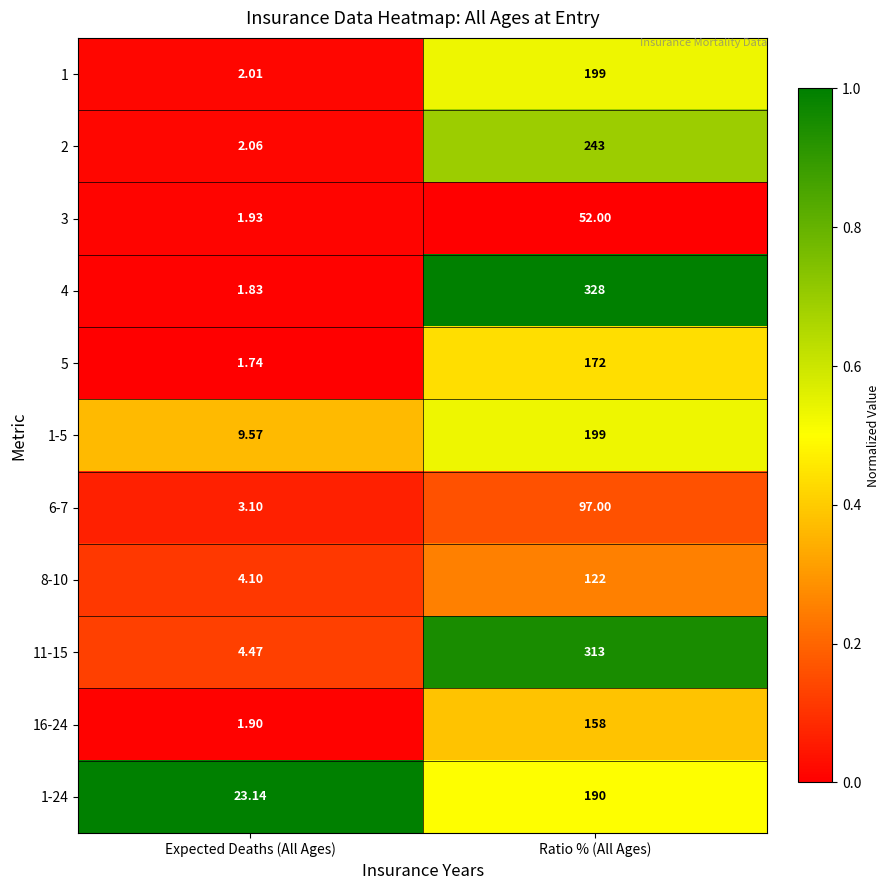

At which category is the sum across all series the highest?

Ratio % (All Ages)